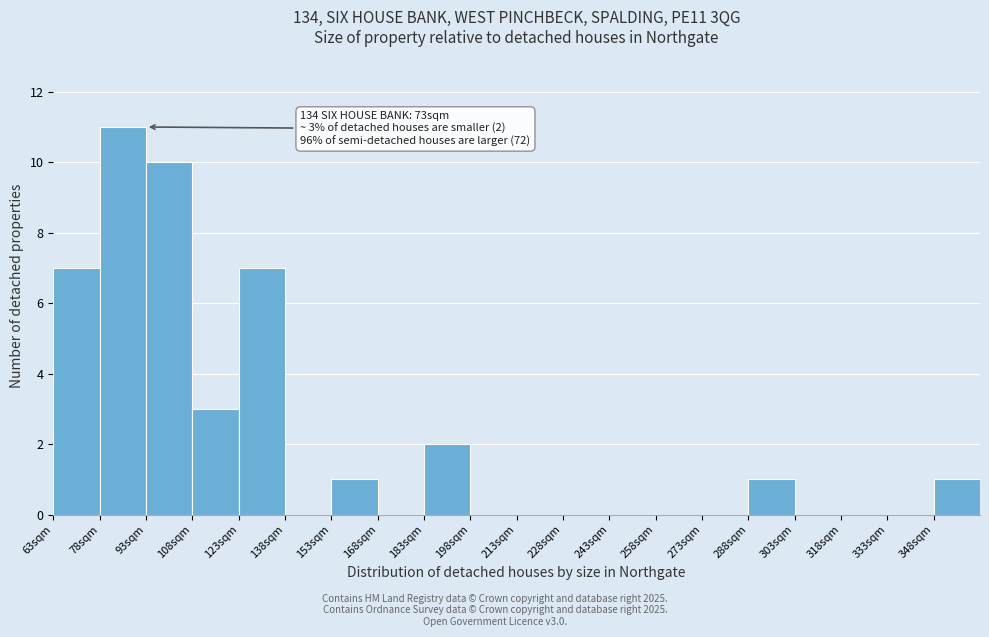

Which range on the x-axis has the tallest bar?

78 to 93